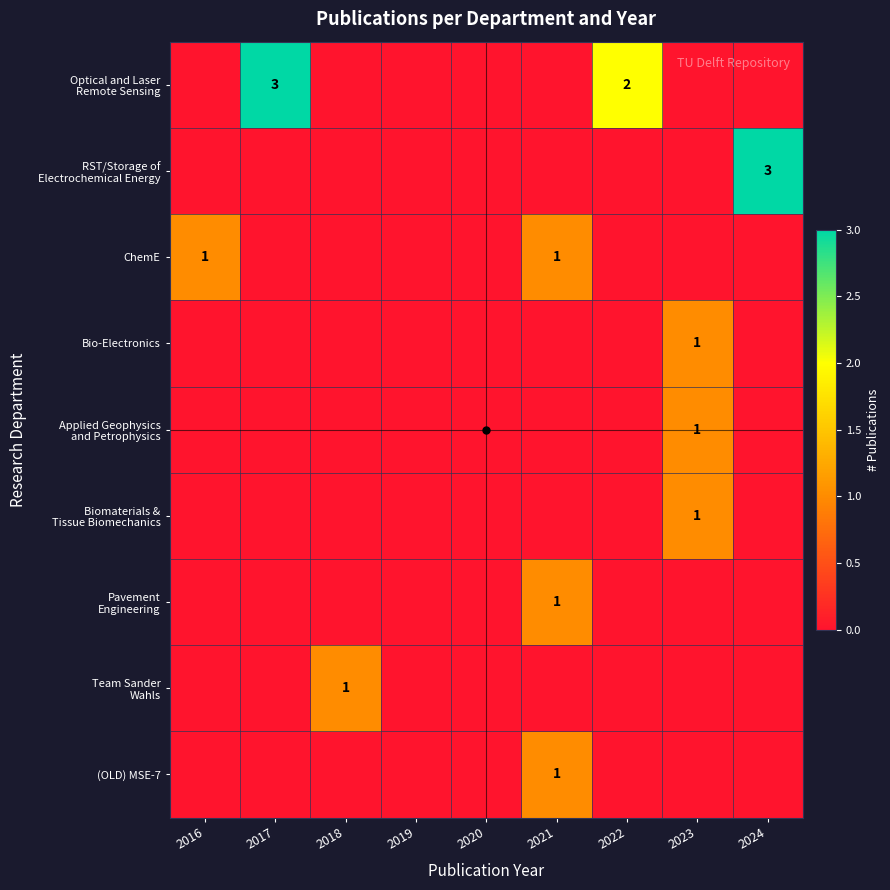

Which category has the lowest value in the RST/Storage of Electrochemical Energy series?

2016